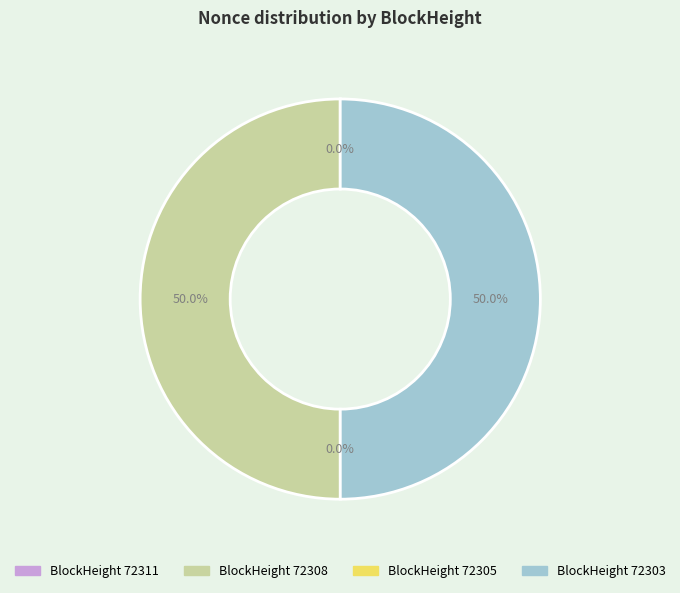

Rank the categories by value from highest to lowest.

72308, 72303, 72311, 72305